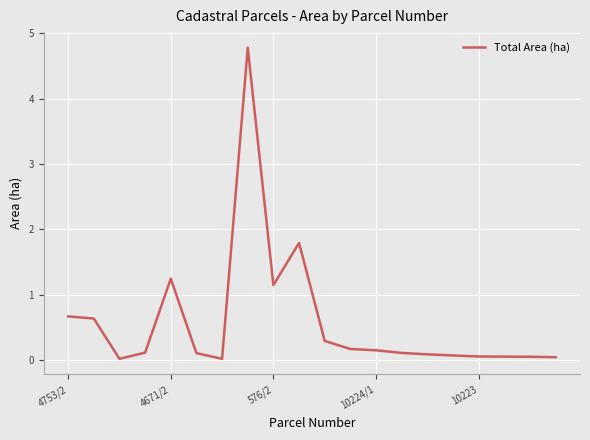

Where is the data nearest to the value 2?

9